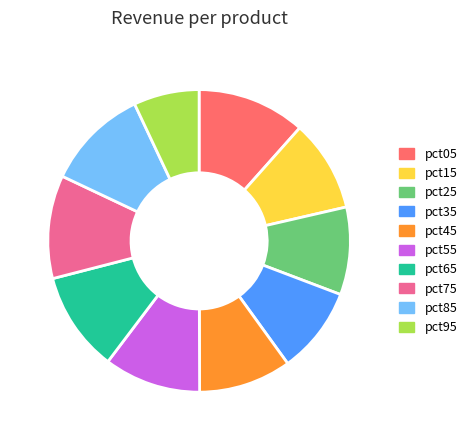

How many segments does this pie chart have?

10